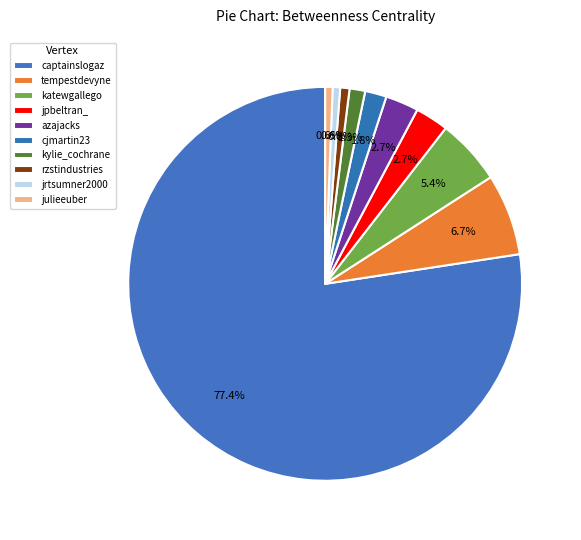

To the nearest percent, what is the difference between the jpbeltran_ and cjmartin23 slice percentages?

1%